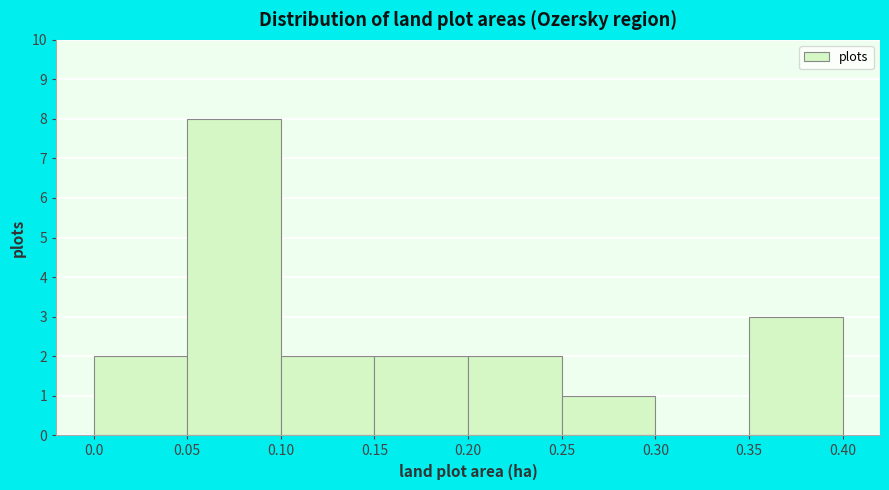

Reading left to right, list every bar in this chart as the range it spans on the x-axis followed by its height. The values are not printed on the chart, so give them approximately, as read against the axis.

0.0 to 0.05: 2
0.05 to 0.10: 8
0.10 to 0.15: 2
0.15 to 0.20: 2
0.20 to 0.25: 2
0.25 to 0.30: 1
0.30 to 0.35: 0
0.35 to 0.40: 3